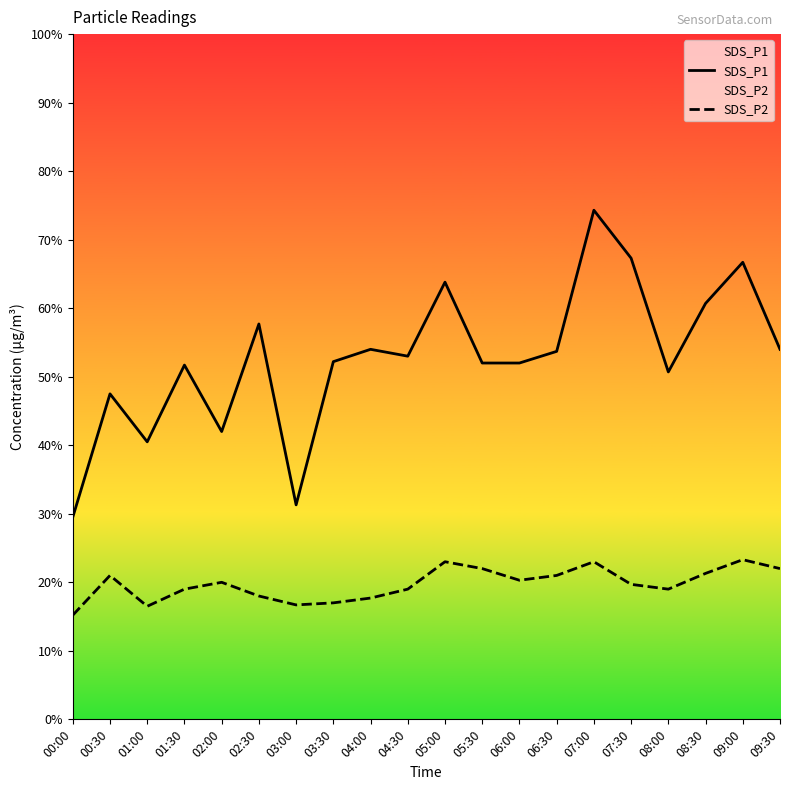

Rank the series by their average value, from highest to lowest.

SDS_P1, SDS_P2